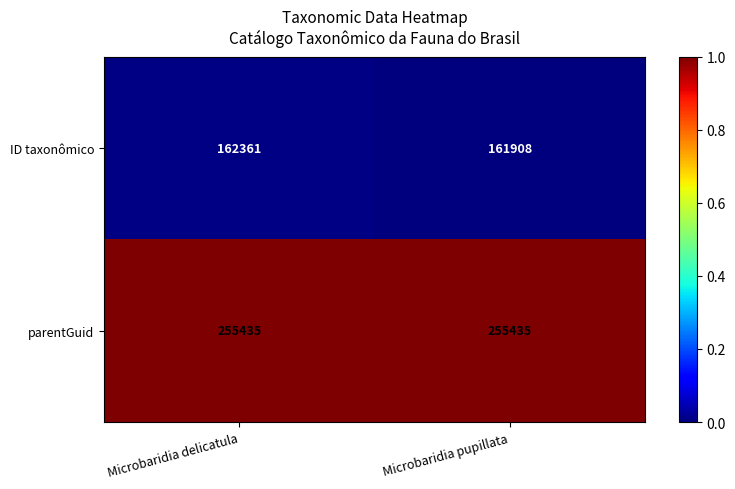

What is the spread (max minus min) of values at Microbaridia delicatula?

93074